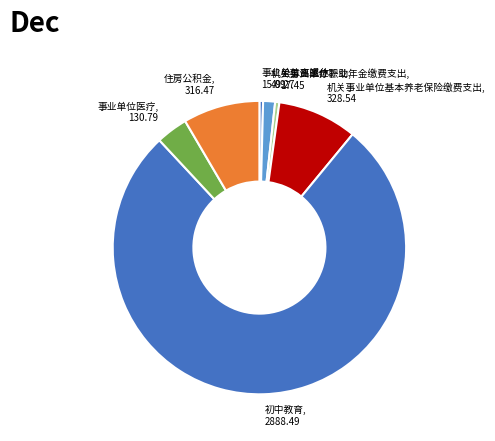

How many slices are in this pie chart?

7